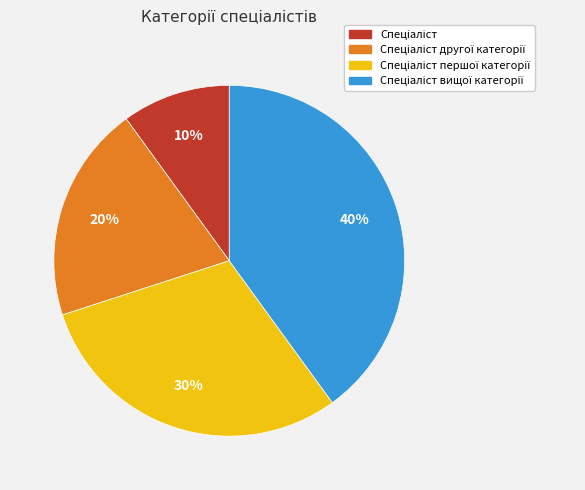

Does any single category account for the majority?

No